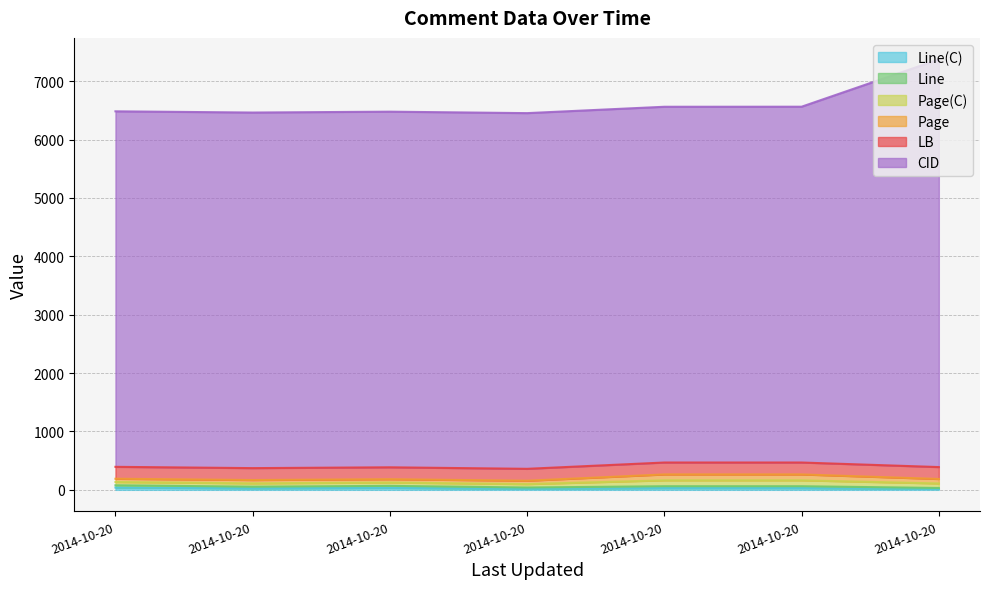

What is the minimum value for Line?

32